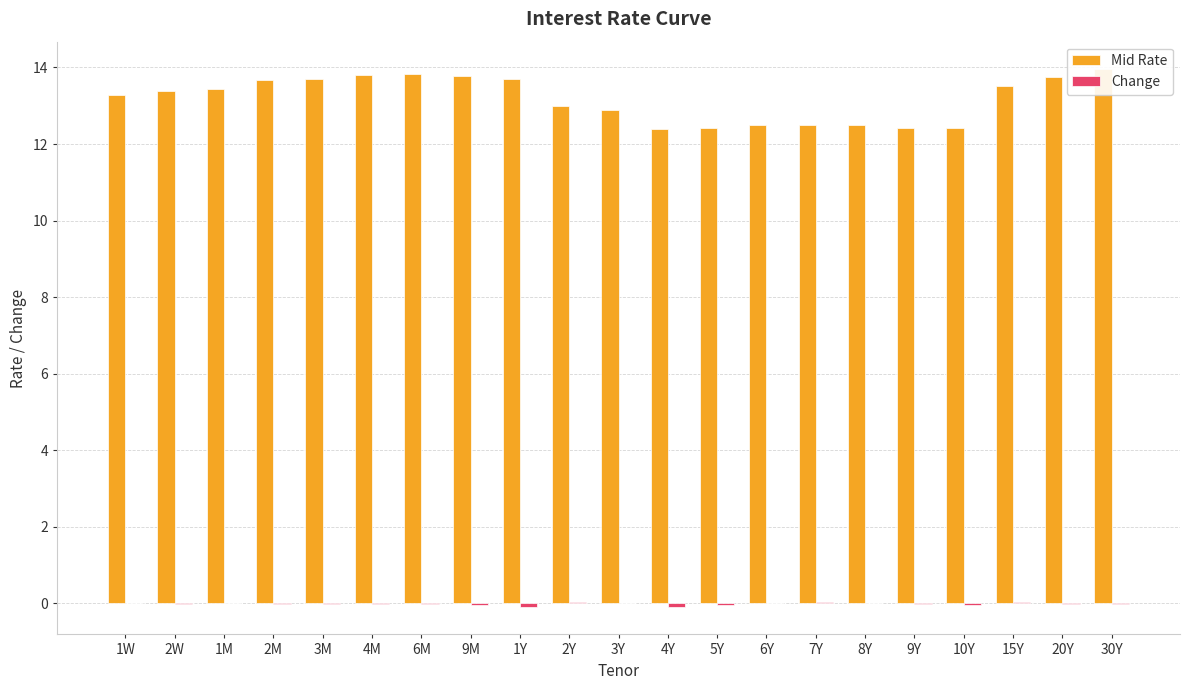

At which category does the chart reach its peak across all series?

30Y